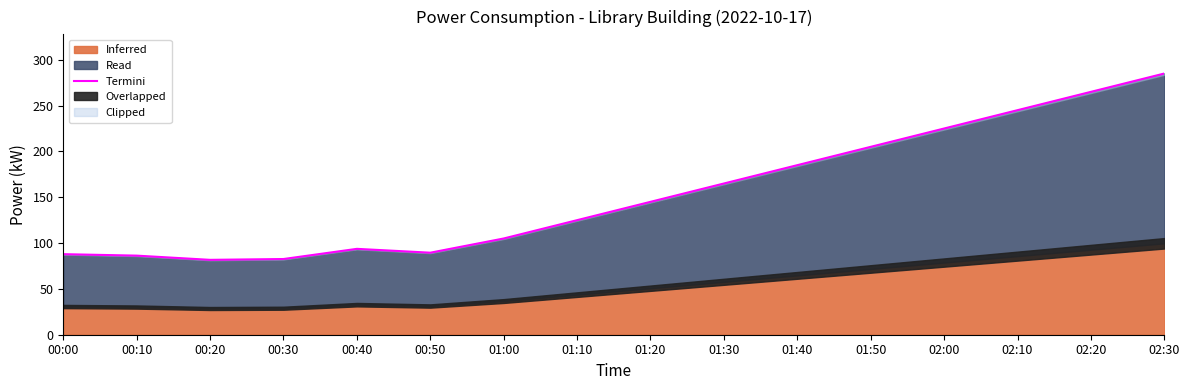

Does the chart display data point markers on the line(s)?

No